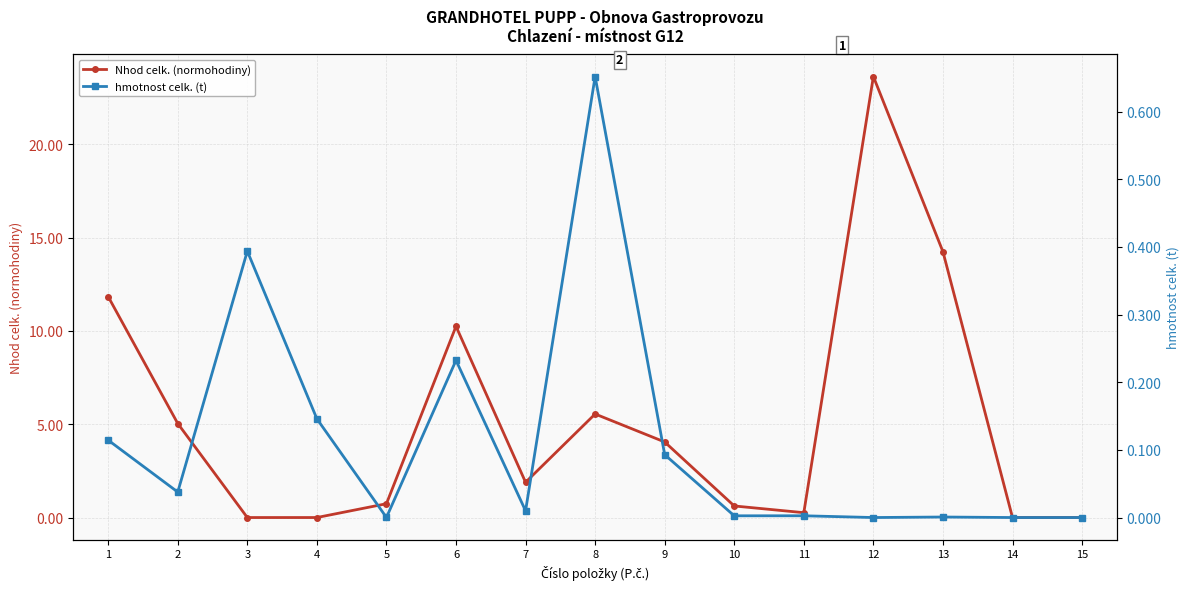

Which series changed the most between 3 and 5?

Nhod celk. (normohodiny)